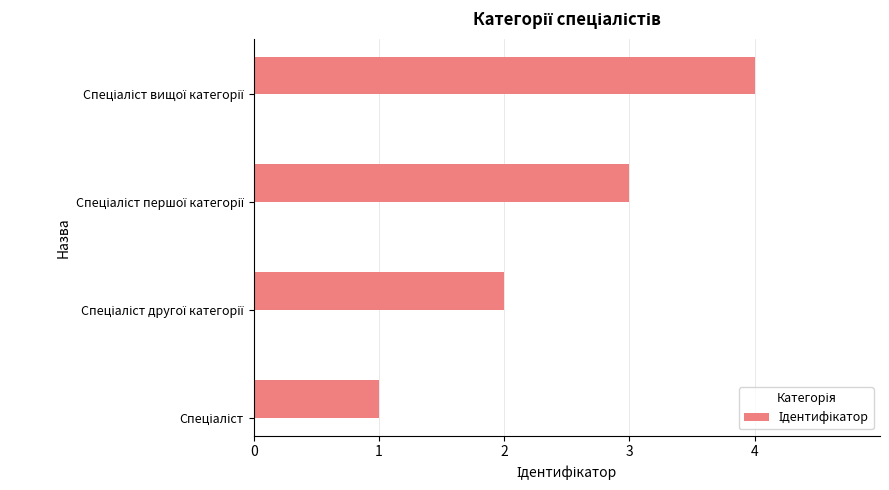

Are the bars grouped side by side (vs. stacked)?

No